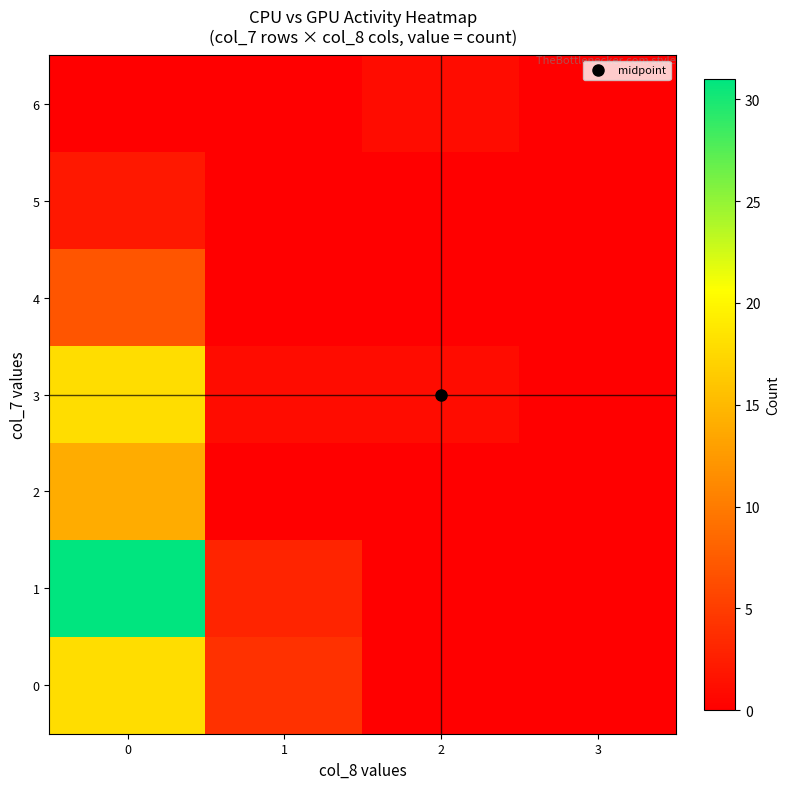

How many categories are shown in the chart?

4